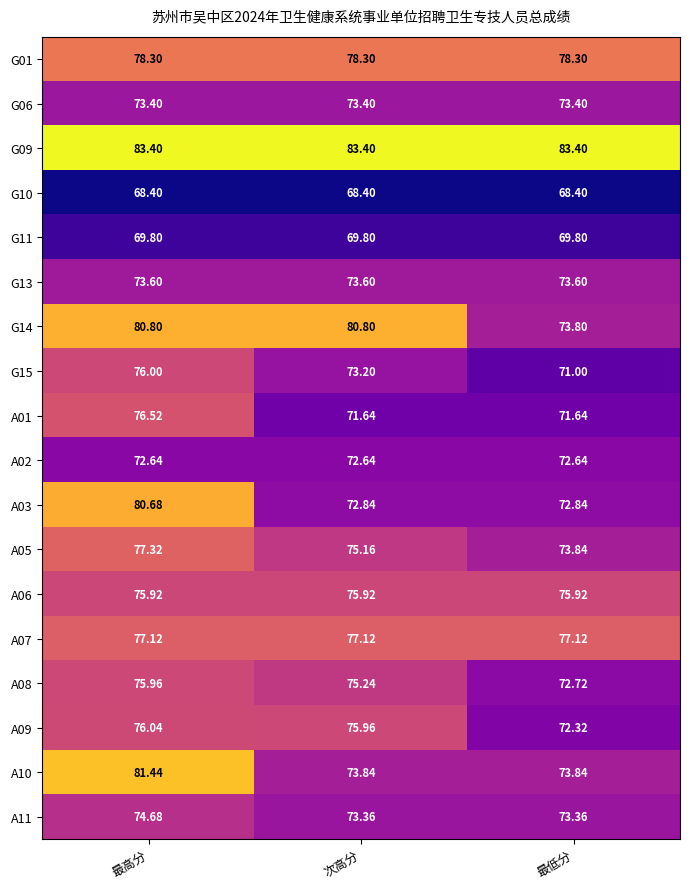

Is the value of A07 at 最高分 greater than the value of A01 at 次高分?

Yes